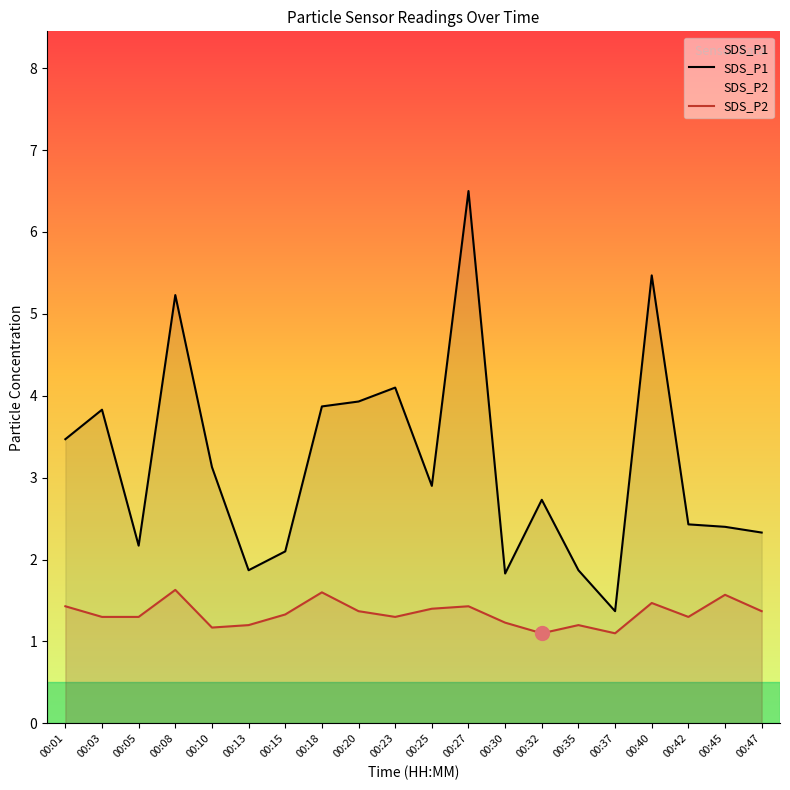

Reading left to right, transcribe all the data shown in this chart.

SDS_P1: 00:01=3.5	00:03=3.8	00:05=2.2	00:08=5.2	00:10=3.1	00:13=1.9	00:15=2.1	00:18=3.9	00:20=3.9	00:23=4.1	00:25=2.9	00:27=6.5	00:30=1.8	00:32=2.7	00:35=1.9	00:37=1.4	00:40=5.5	00:42=2.4	00:45=2.4	00:47=2.3
SDS_P2: 00:01=1.4	00:03=1.3	00:05=1.3	00:08=1.6	00:10=1.2	00:13=1.2	00:15=1.3	00:18=1.6	00:20=1.4	00:23=1.3	00:25=1.4	00:27=1.4	00:30=1.2	00:32=1.1	00:35=1.2	00:37=1.1	00:40=1.5	00:42=1.3	00:45=1.6	00:47=1.4